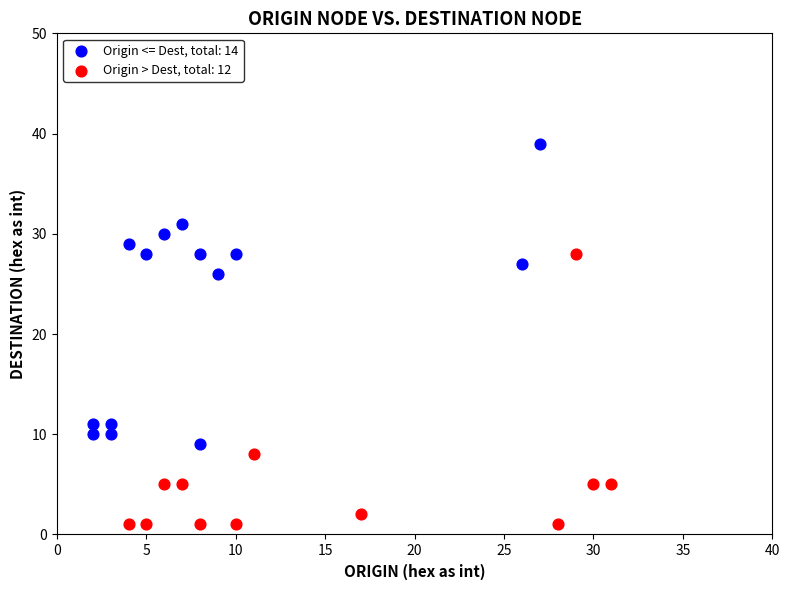

Which series has the largest Y range (max minus min)?

Origin <= Dest, total: 14